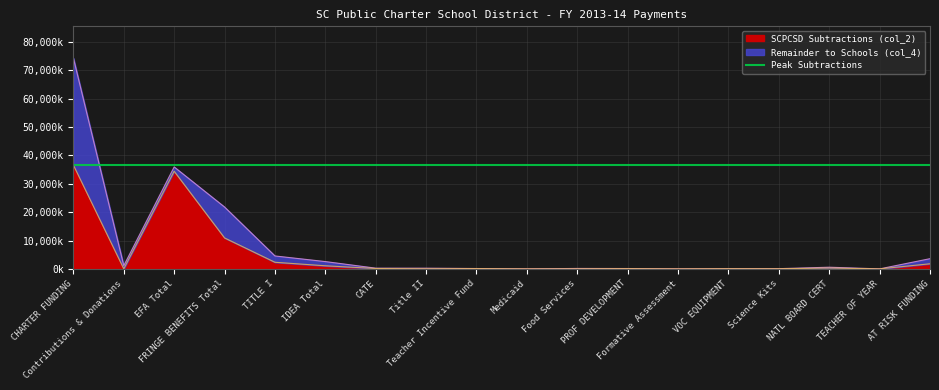

Between EFA Total and TEACHER OF YEAR, which is larger?

EFA Total